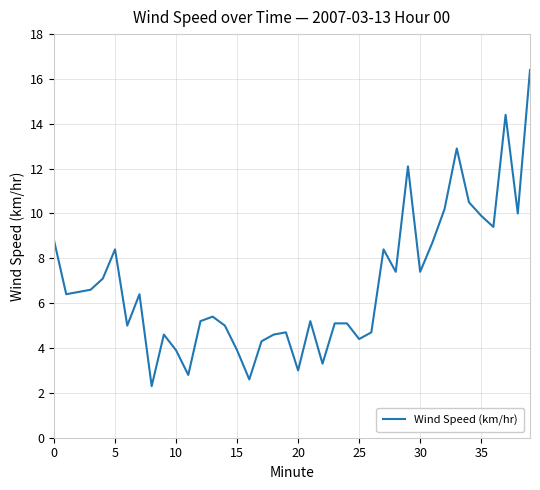

What is the difference between the maximum and minimum values?

14.1